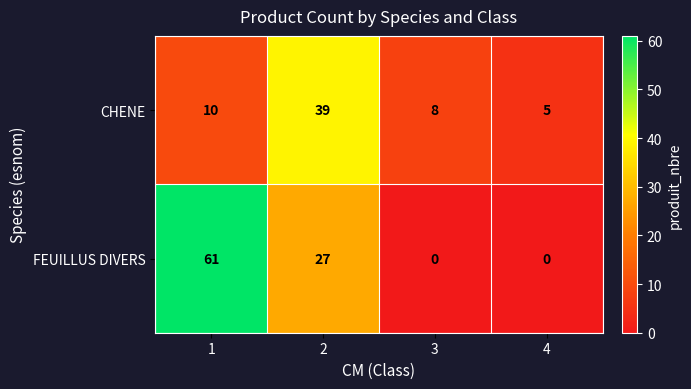

What is the average value of the FEUILLUS DIVERS series?

22